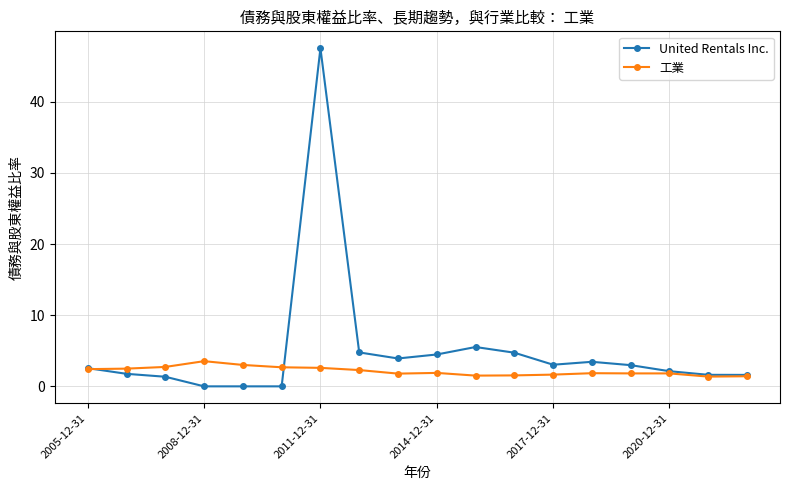

Count the number of categories in the chart.

18